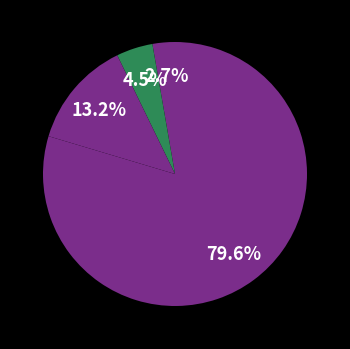

Rank the categories by value from highest to lowest.

Lexington, Other, Waverly, Glasgow